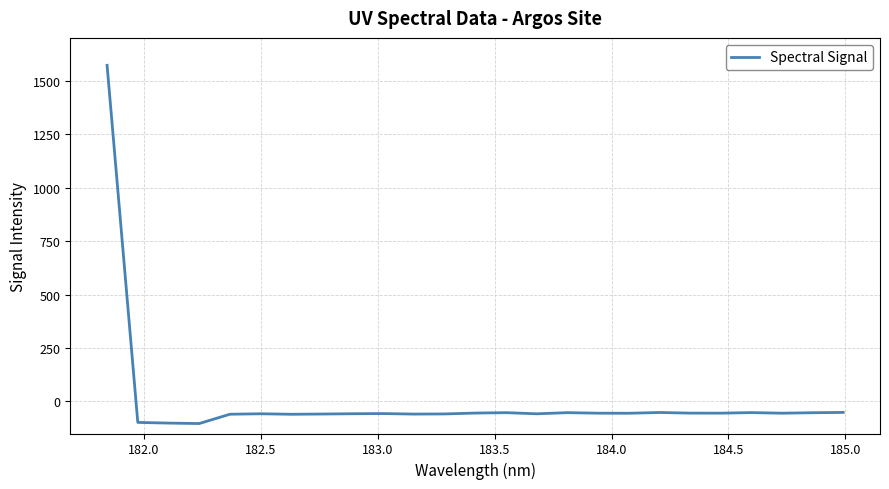

What is the greatest value displayed?

1571.8